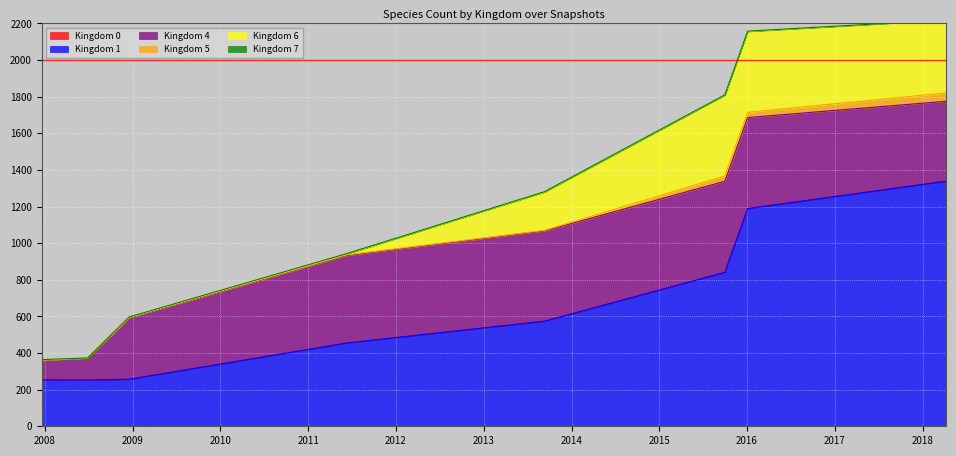

True or false: 1 and 0 intersect in this chart.

False